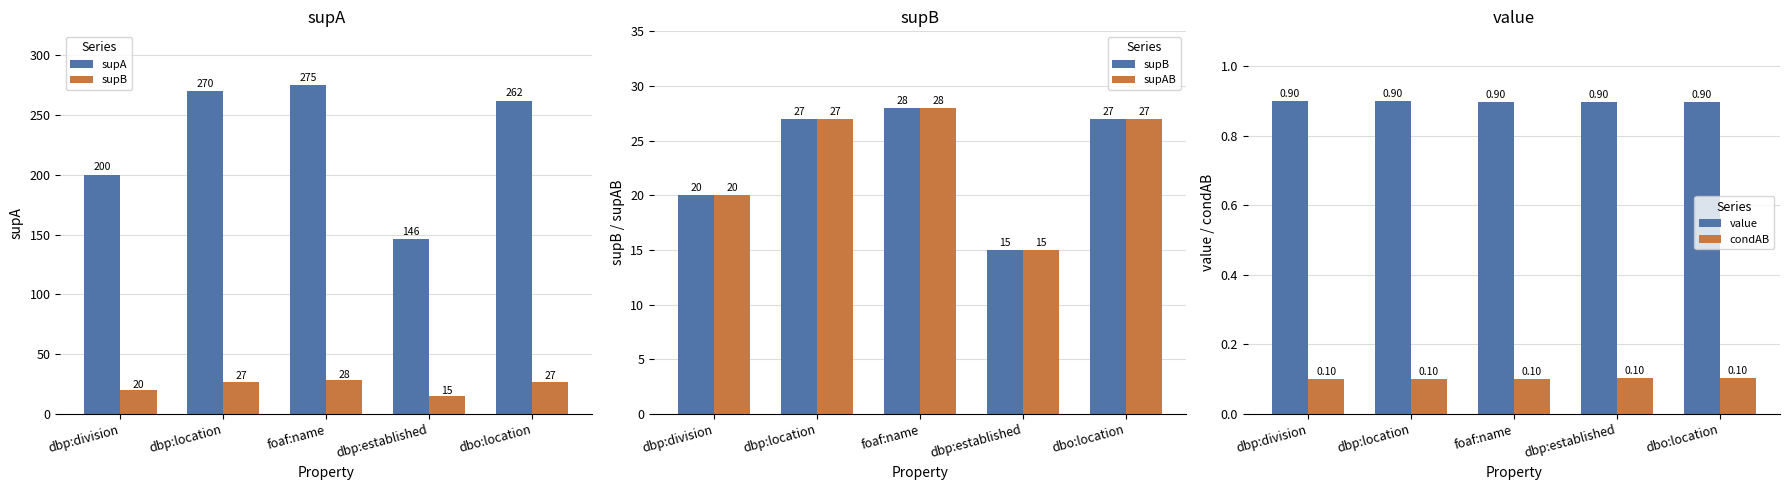

Which label corresponds to the largest value in the chart?

foaf:name